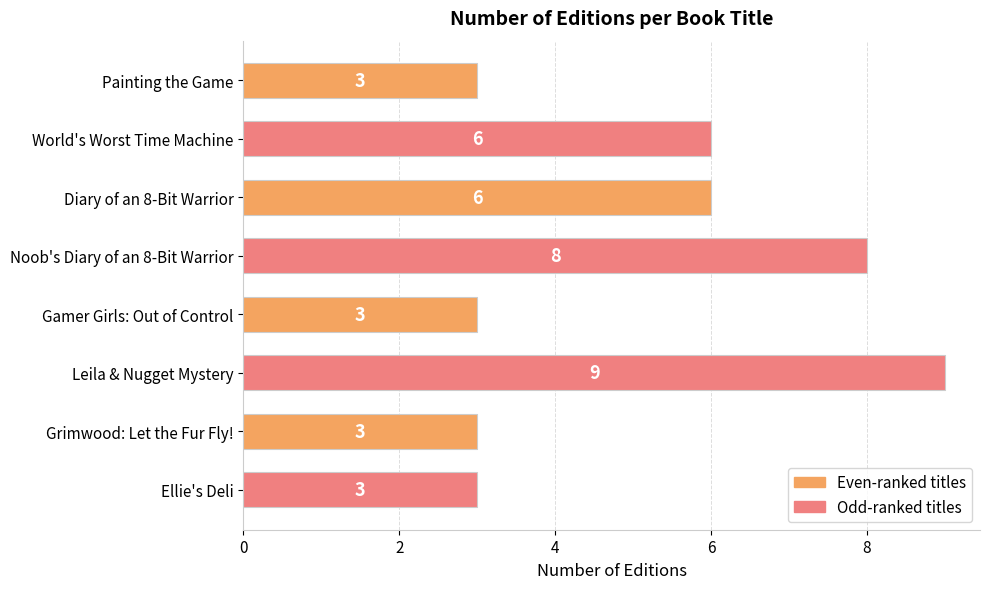

What is the difference between the maximum and minimum values?

6